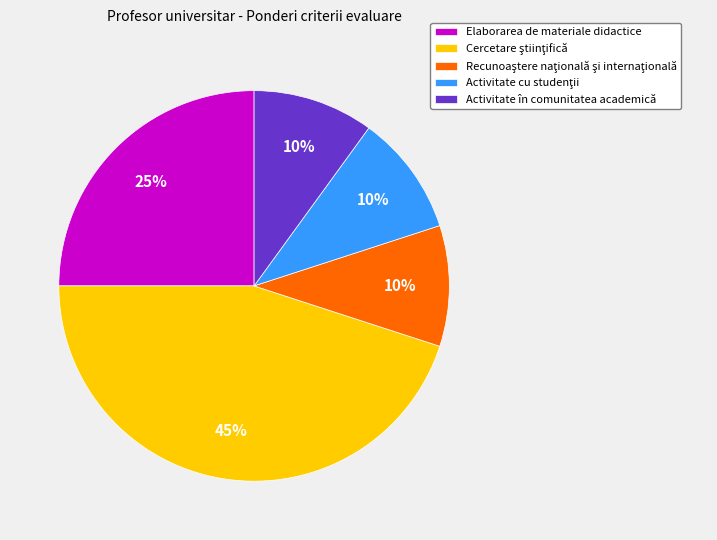

To the nearest percent, what is the difference between the largest and smallest slice percentages?

35%